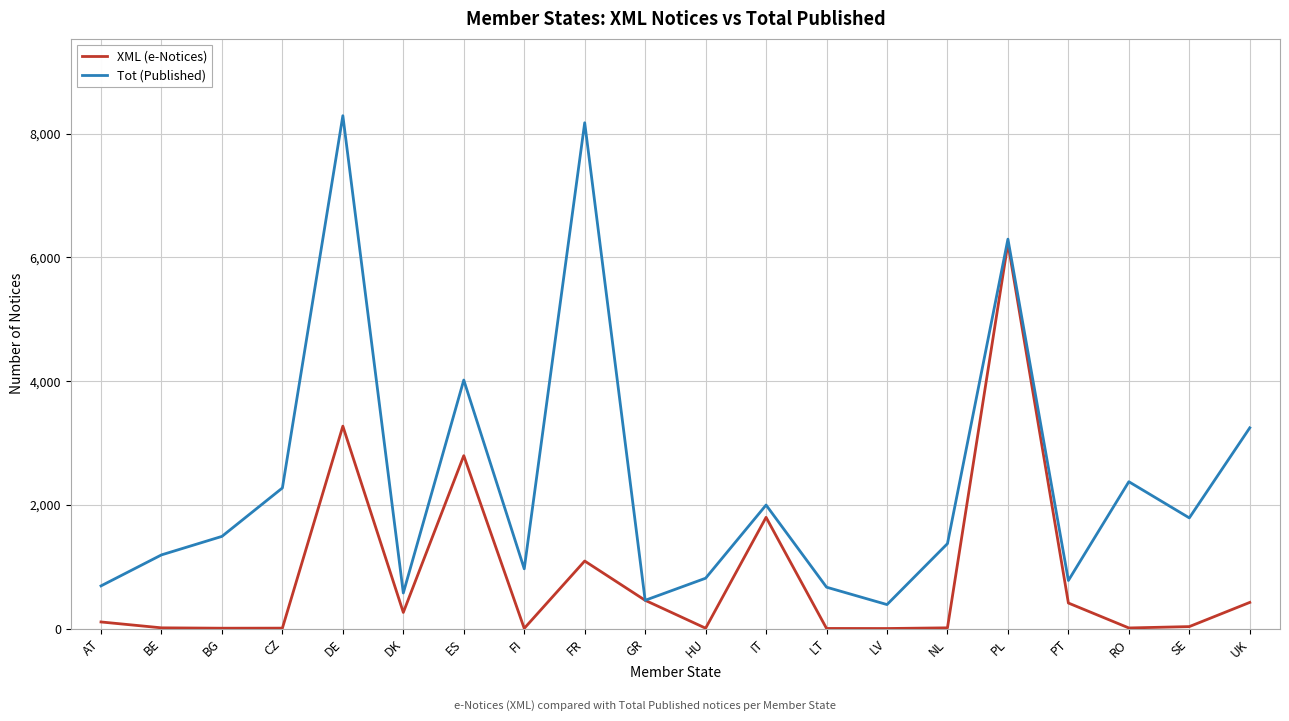

What is the sum of all XML (e-Notices) values?

16916